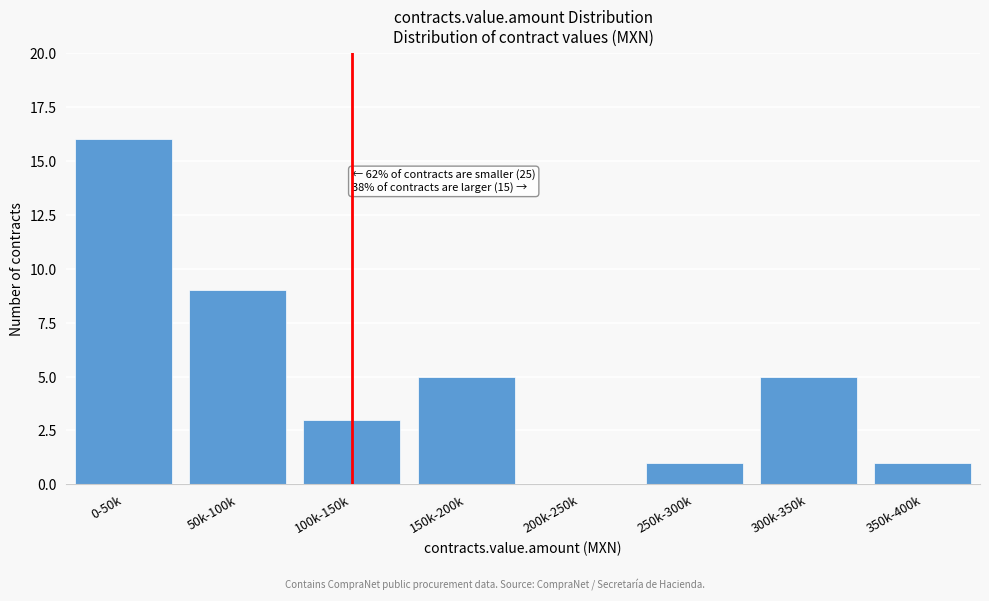

Reading left to right, extract all data points from this chart.

0-50k=16	50k-100k=9	100k-150k=3	150k-200k=5	200k-250k=0	250k-300k=1	300k-350k=5	350k-400k=1